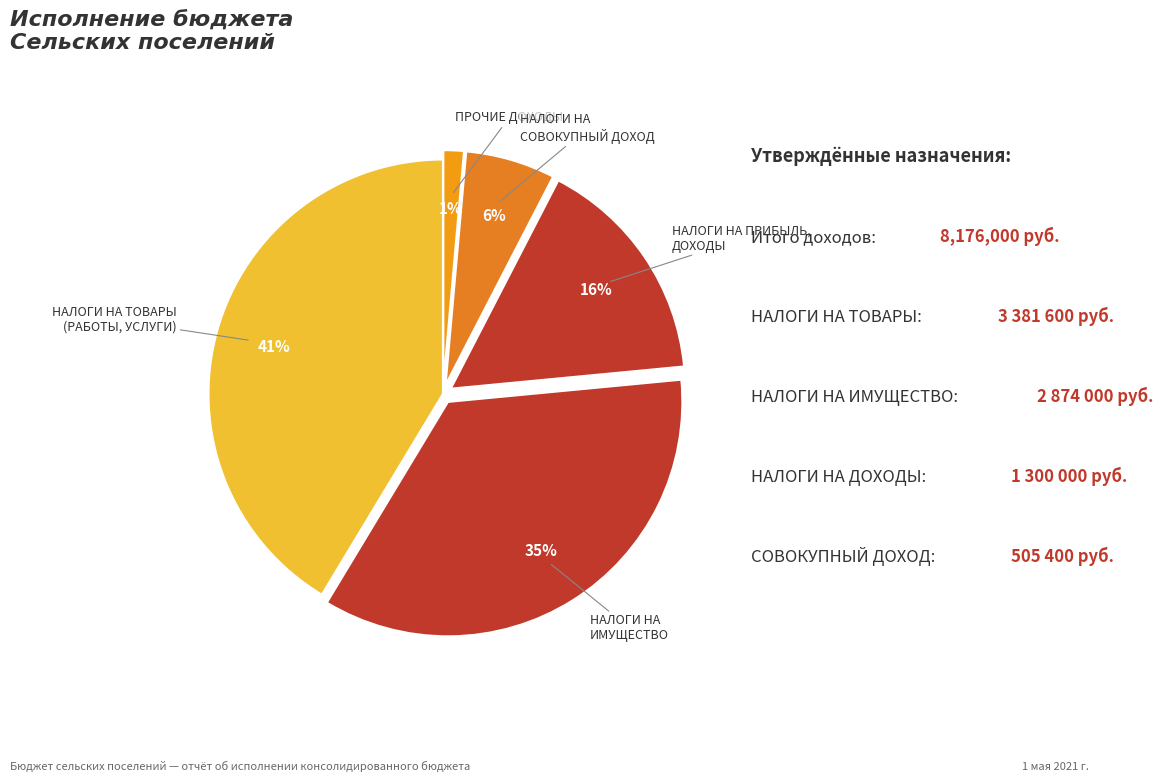

Rank the categories by value from highest to lowest.

НАЛОГИ НА ТОВАРЫ (РАБОТЫ, УСЛУГИ), НАЛОГИ НА ИМУЩЕСТВО, НАЛОГИ НА ПРИБЫЛЬ, ДОХОДЫ, НАЛОГИ НА СОВОКУПНЫЙ ДОХОД, ПРОЧИЕ ДОХОДЫ